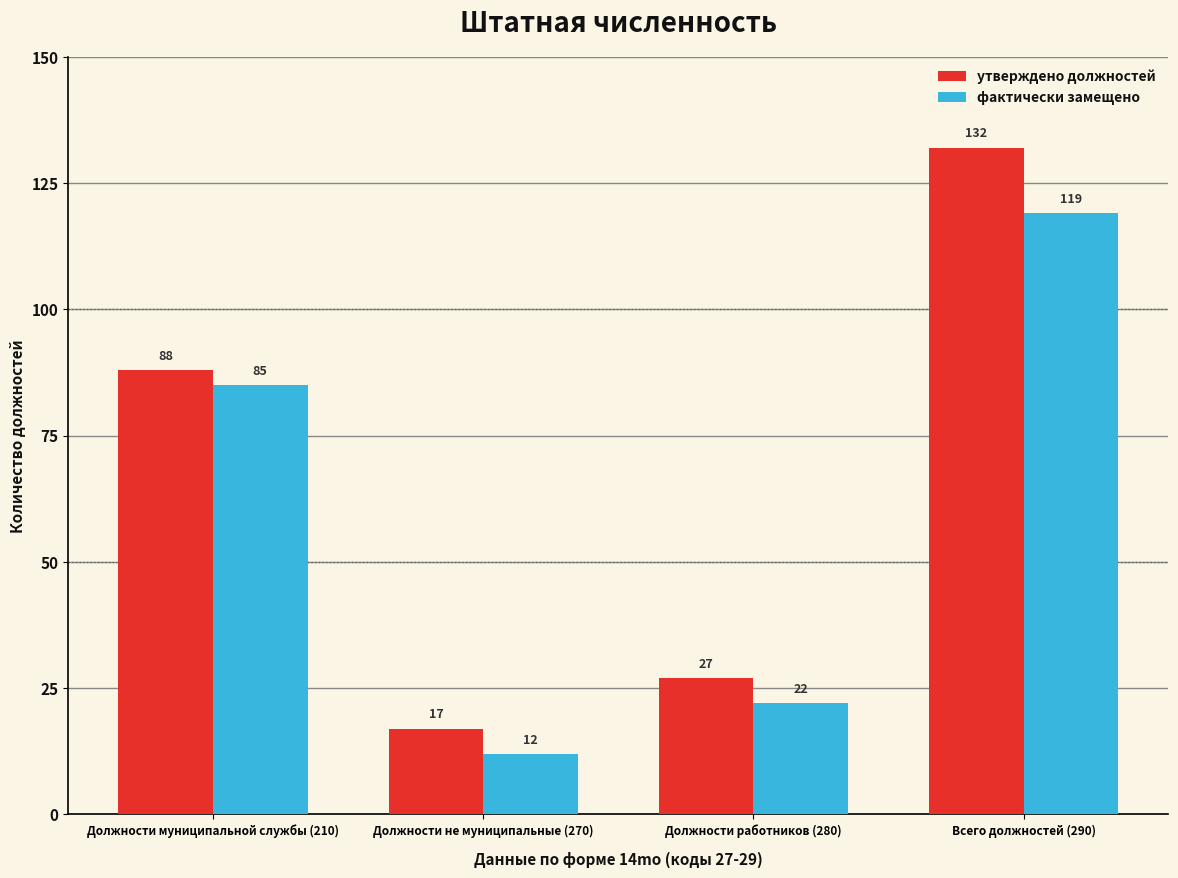

Which series has the widest spread of values?

утверждено должностей